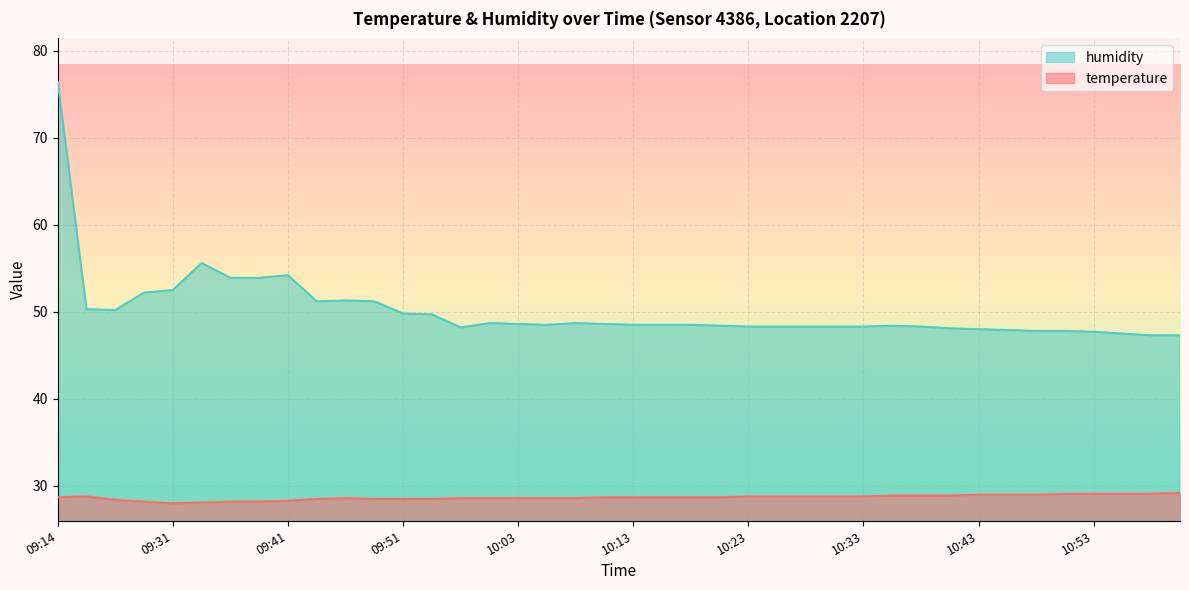

True or false: temperature and humidity cross at least once.

False